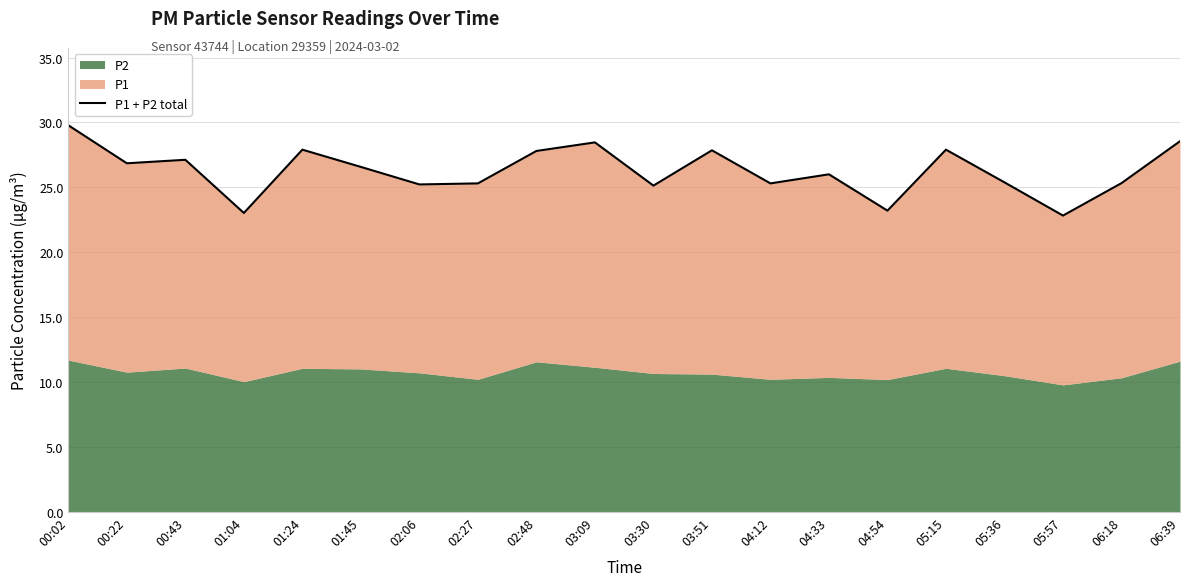

What is the change in value from 00:43 to 03:51?

+0.7